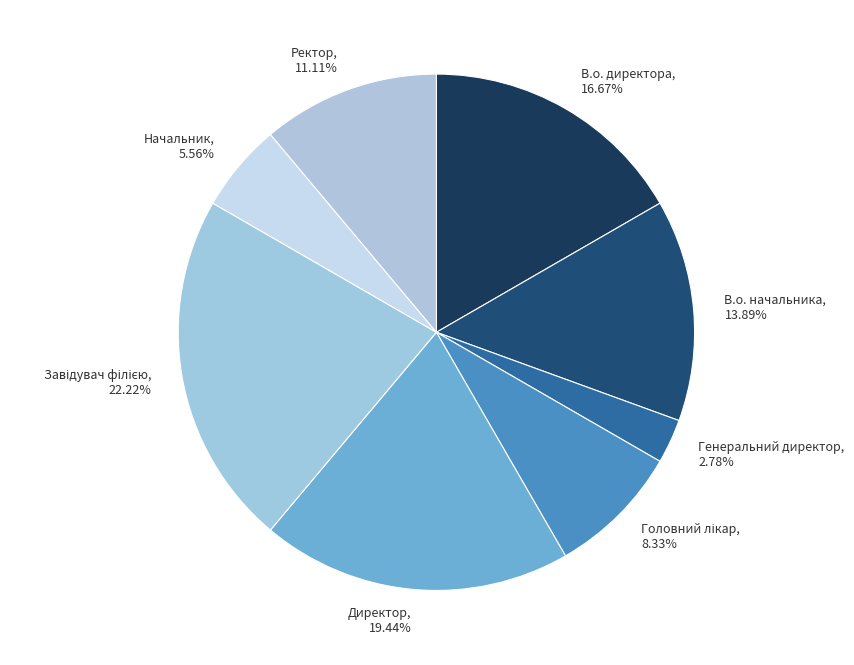

Count the number of slices in the pie.

8